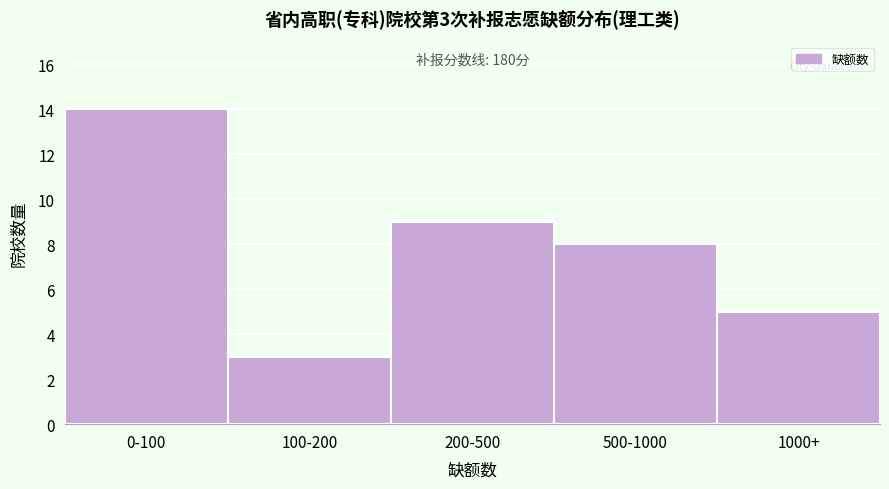

Reading left to right, list all the values displayed in this chart.

14	3	9	8	5